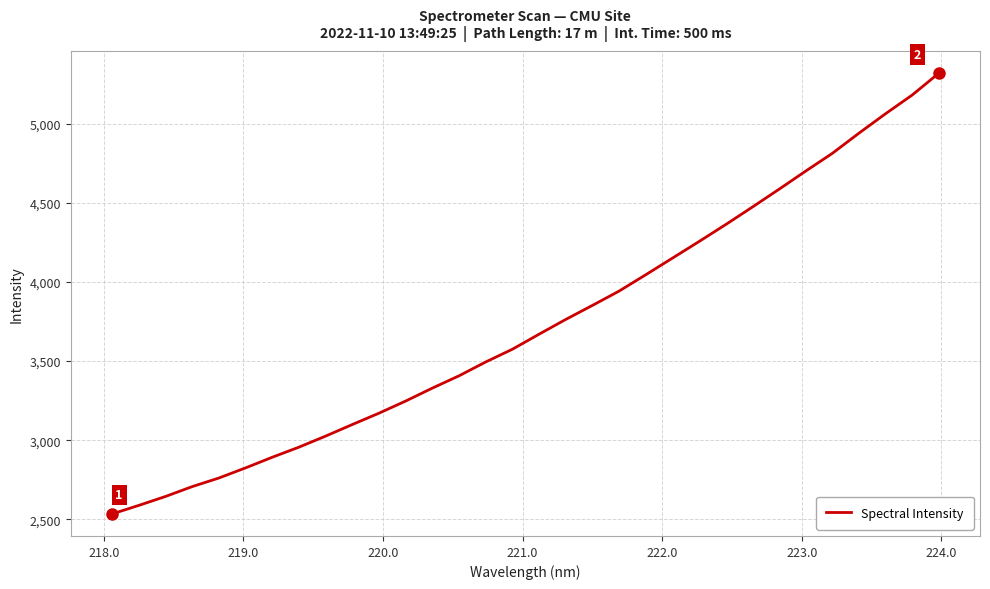

True or false: the data has more than 1 interior local peaks.

False